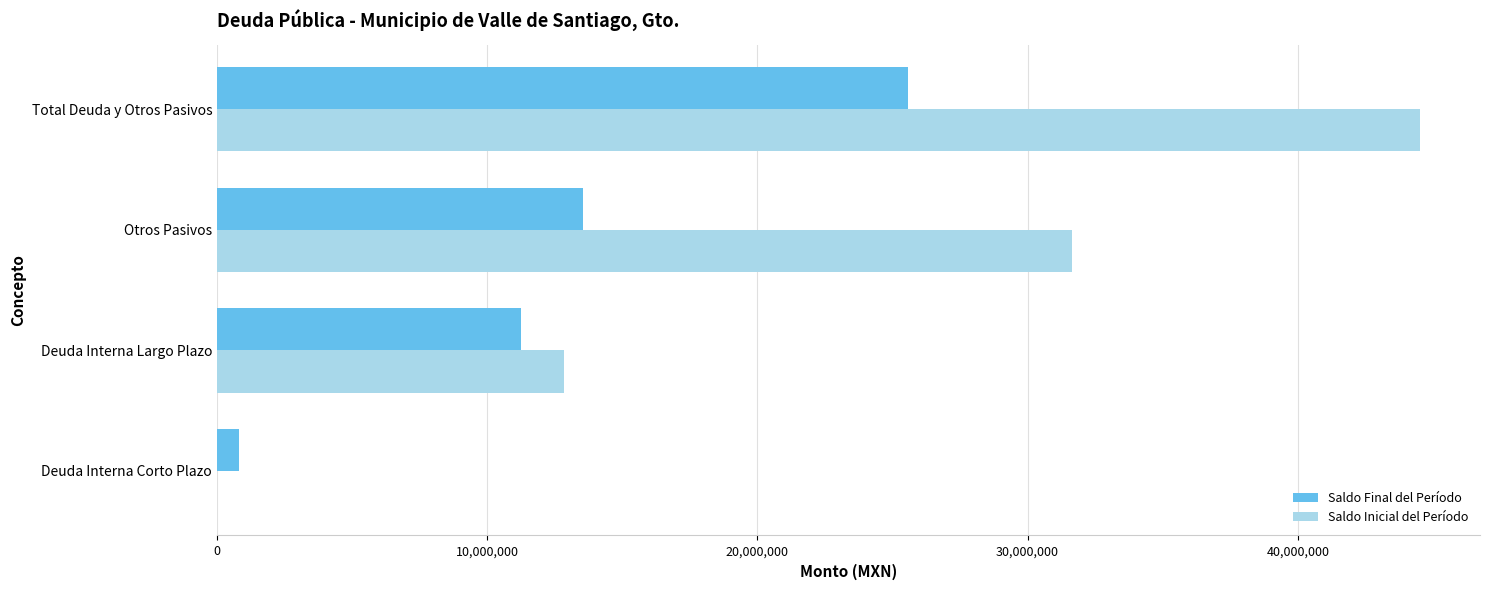

Which series has the largest total across all categories?

Saldo Inicial del Período